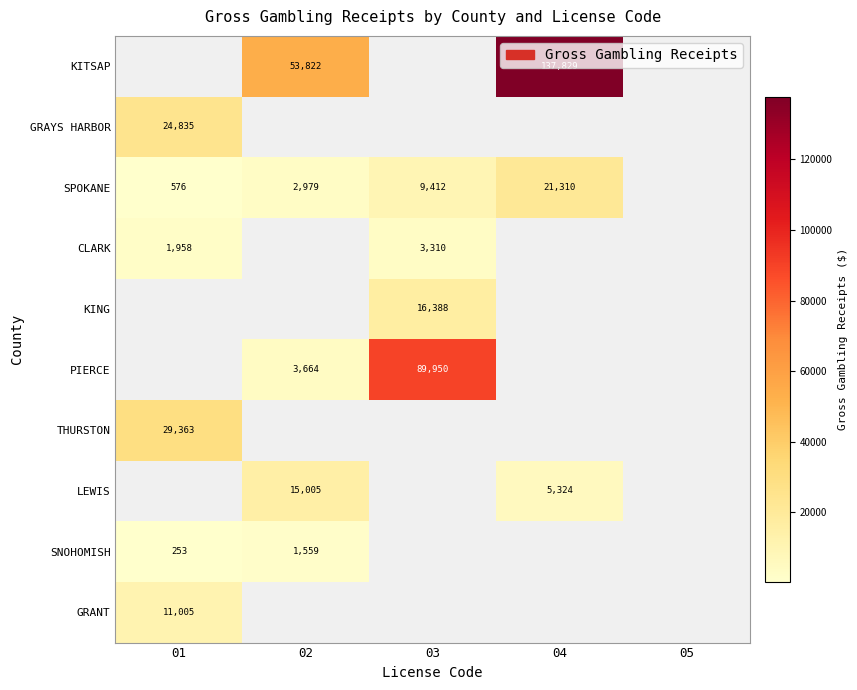

The value of CLARK at 01 is 1958. True or false?

True